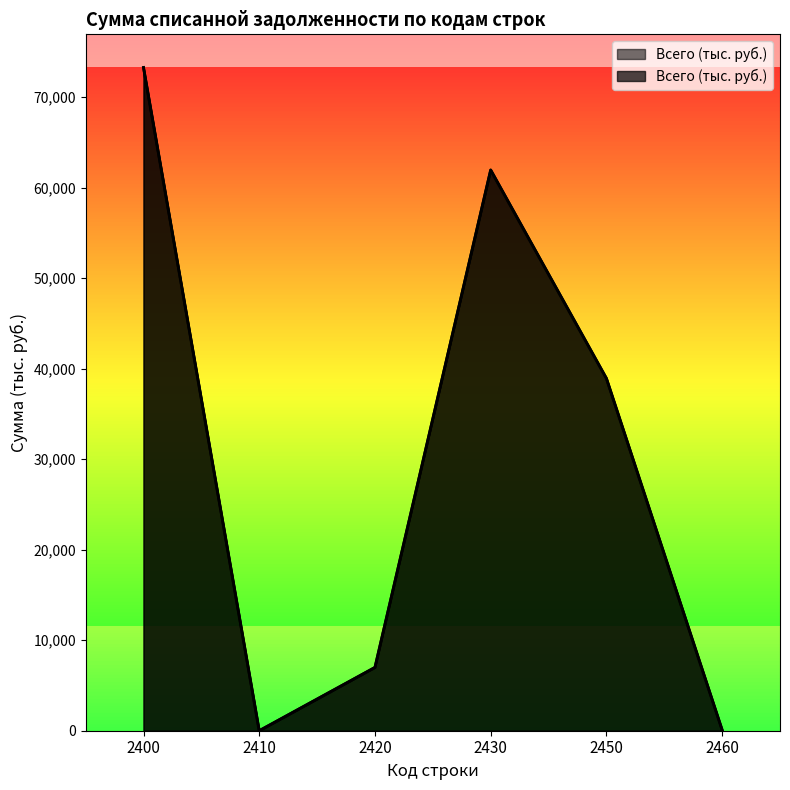

What is the value of the 3rd point from the left?

6996